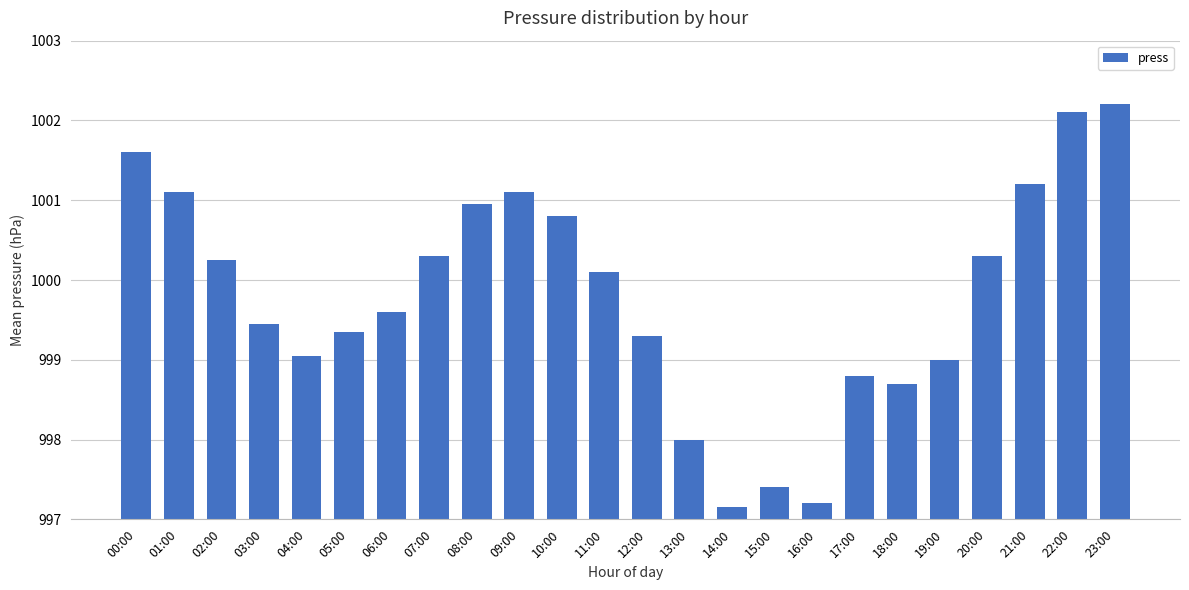

Approximately how many times larger is the value at 16:00 compared to 08:00?

1.0